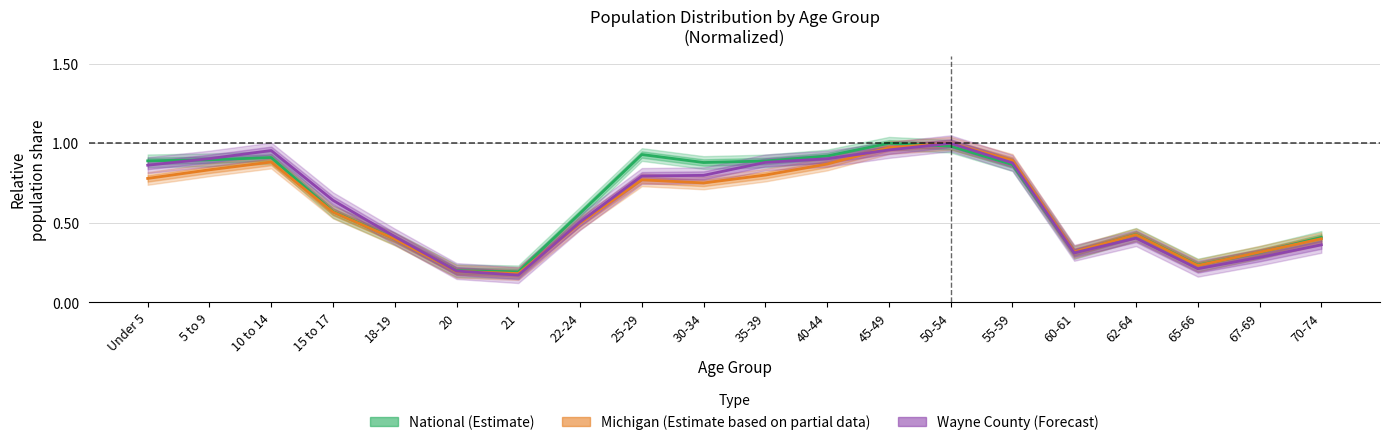

How many interior local peaks does the Wayne County (Forecast) series have?

3